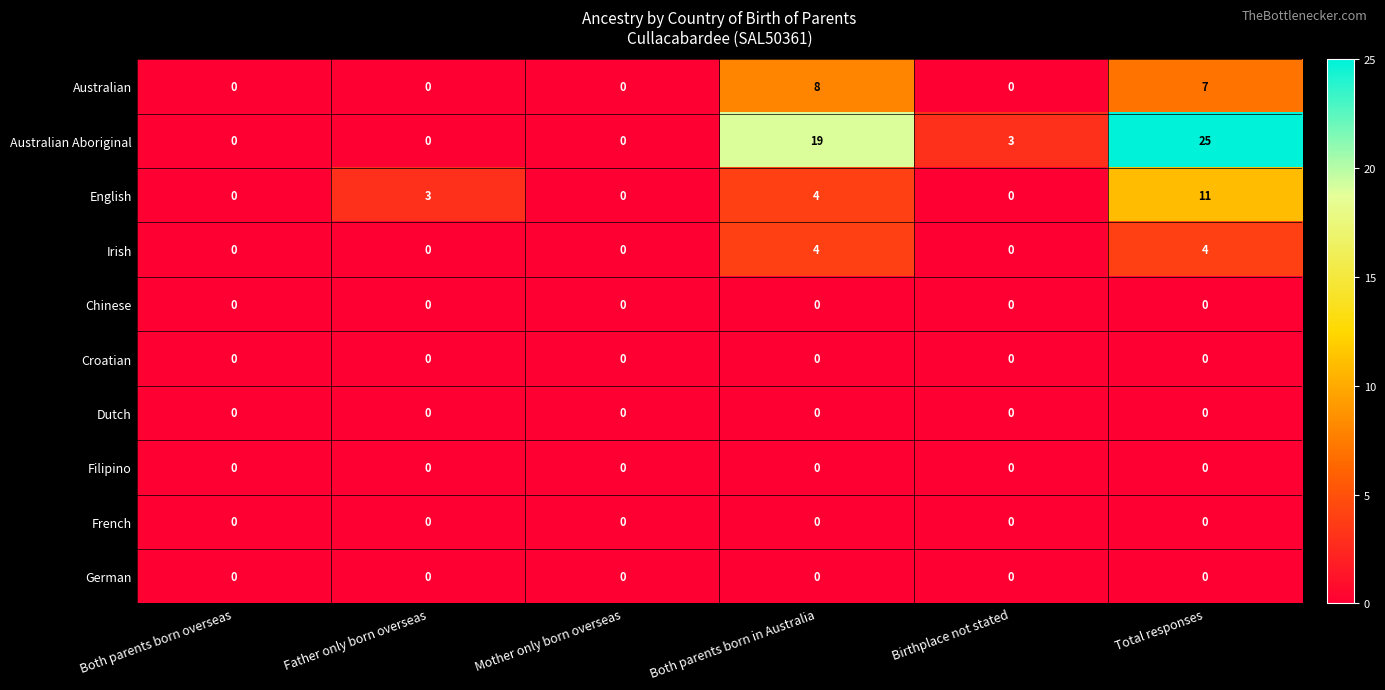

Count the Irish values in the range 0 to 4.

6